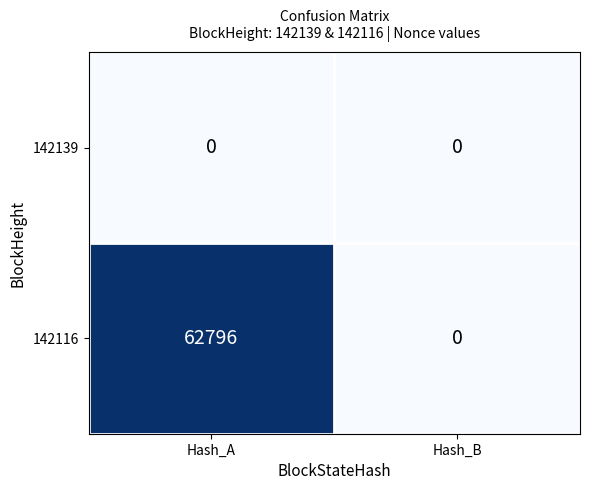

Reading right to left, list all the values displayed in this chart.

142139: 0	0
142116: 0	62796